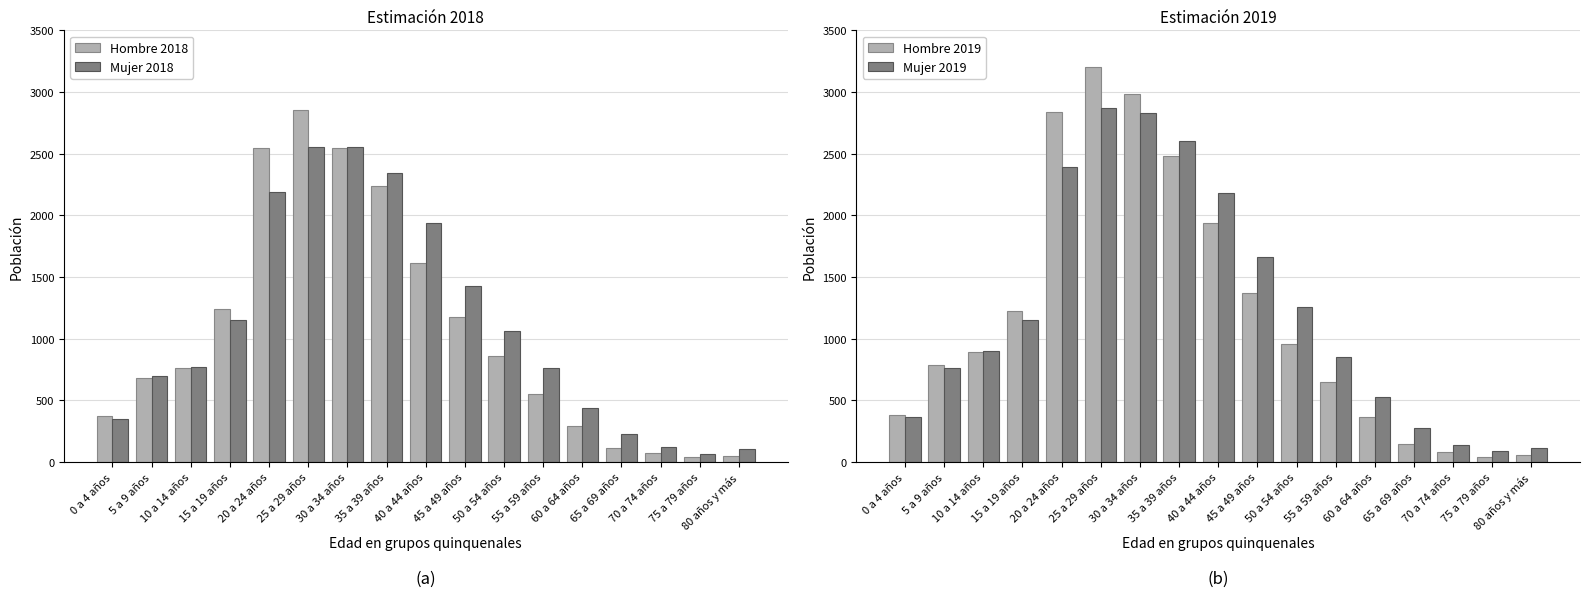

The Hombre 2018 series shows 193 at 55 a 59 años. True or false?

False